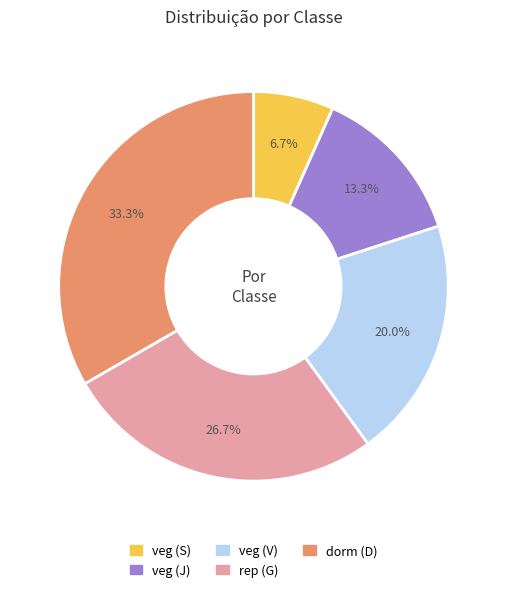

Is it true that rep (G) is 27% of the pie?

True